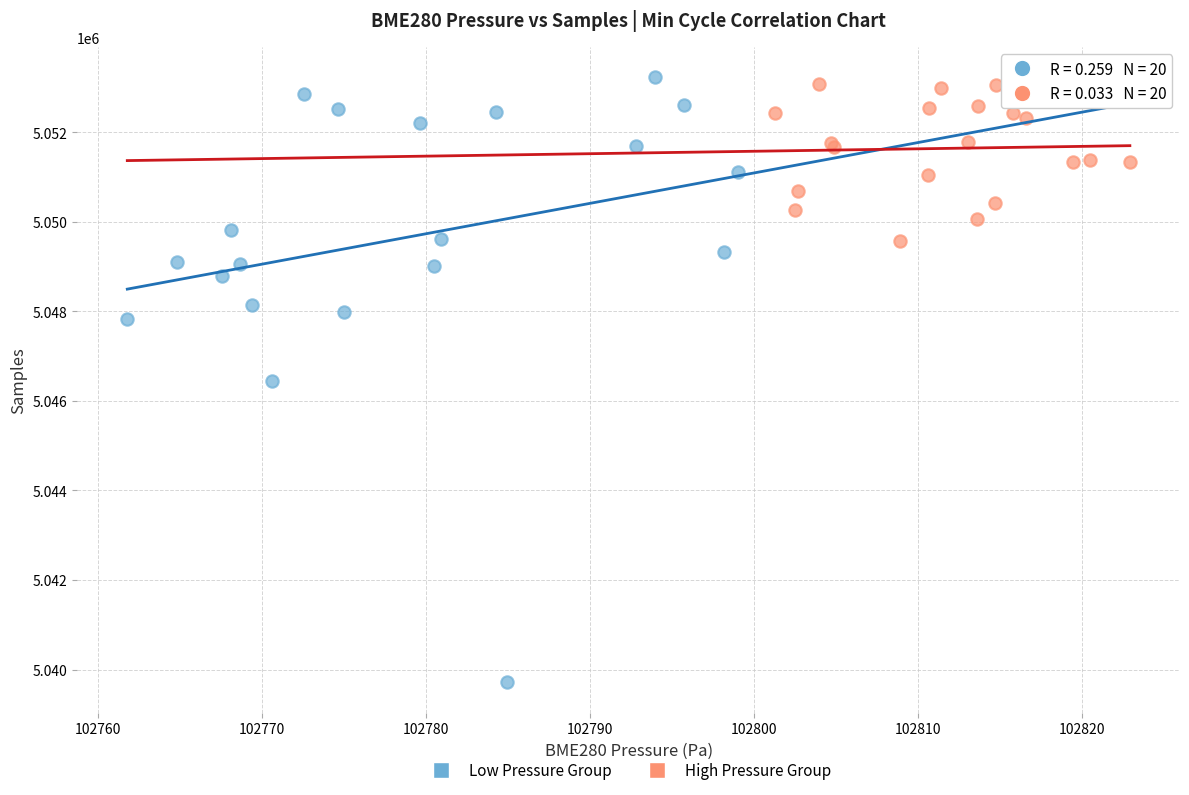

Which series contains the lowest Y value?

Low Pressure Group